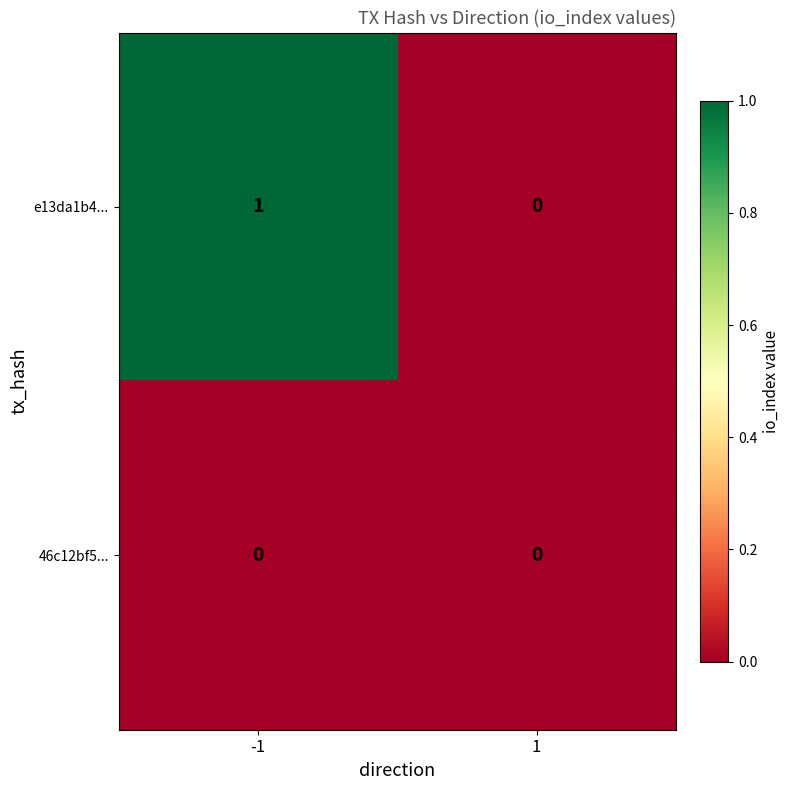

Reading left to right, extract all data points from this chart.

e13da1b4...: -1=1	1=0
46c12bf5...: -1=0	1=0